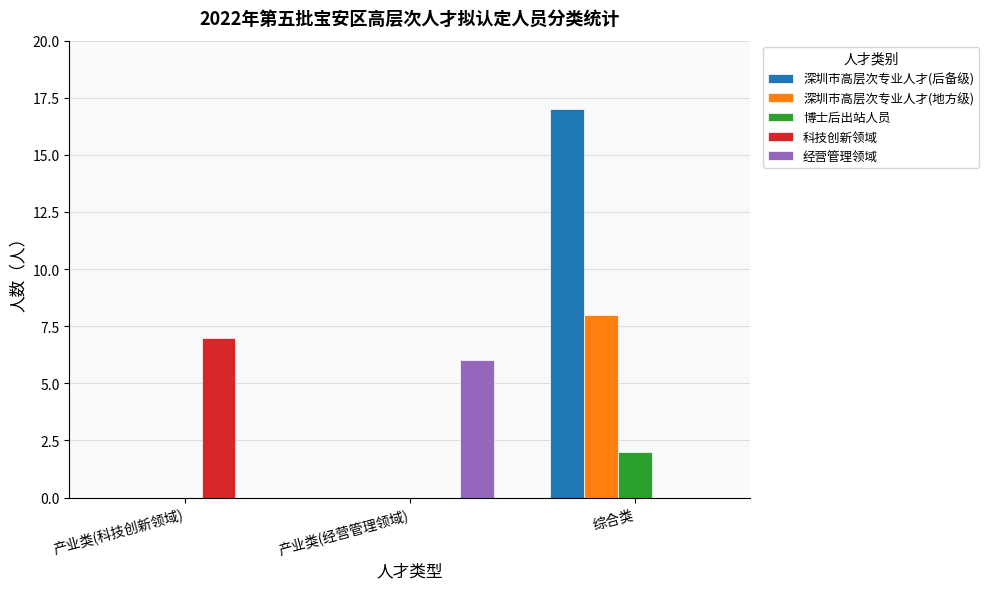

Which series has the largest range (max minus min)?

深圳市高层次专业人才(后备级)